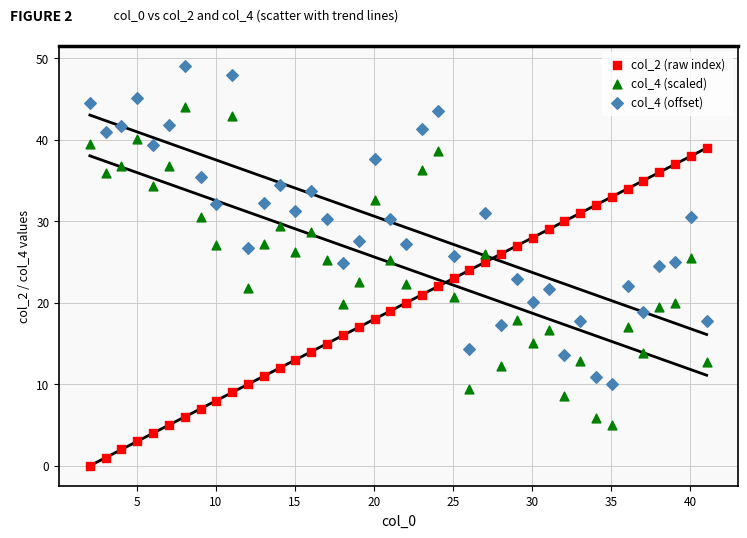

Across all data points, what is the range of X values (max minus min)?

39.0